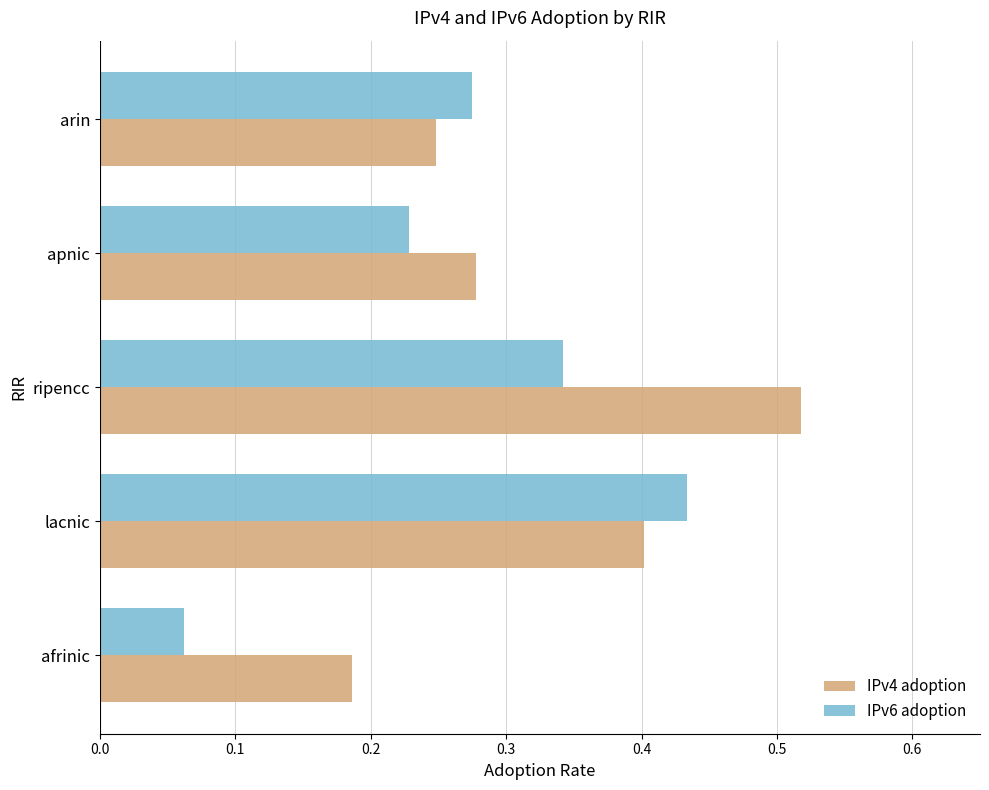

Which category has the lowest value across all series?

afrinic